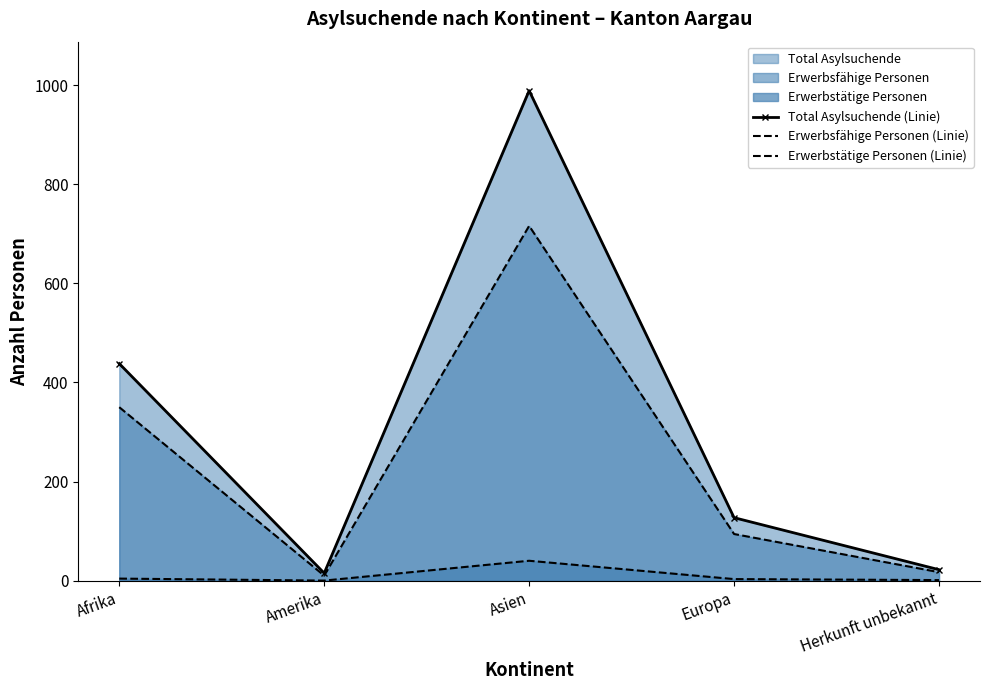

List the series in order of their peak value, highest first.

Total Asylsuchende (Linie), Erwerbsfähige Personen (Linie), Erwerbstätige Personen (Linie)